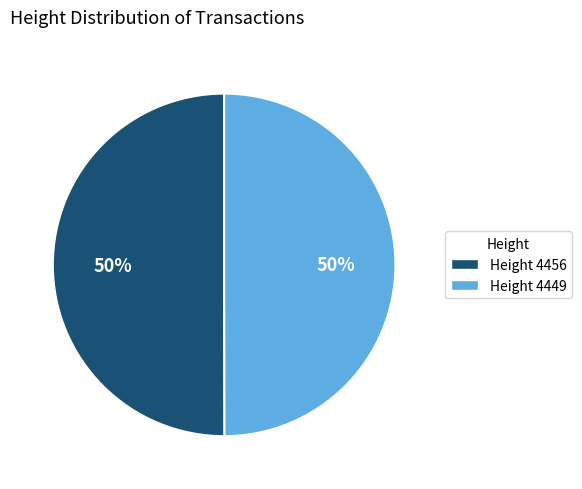

To the nearest percent, what is the average slice percentage?

50%